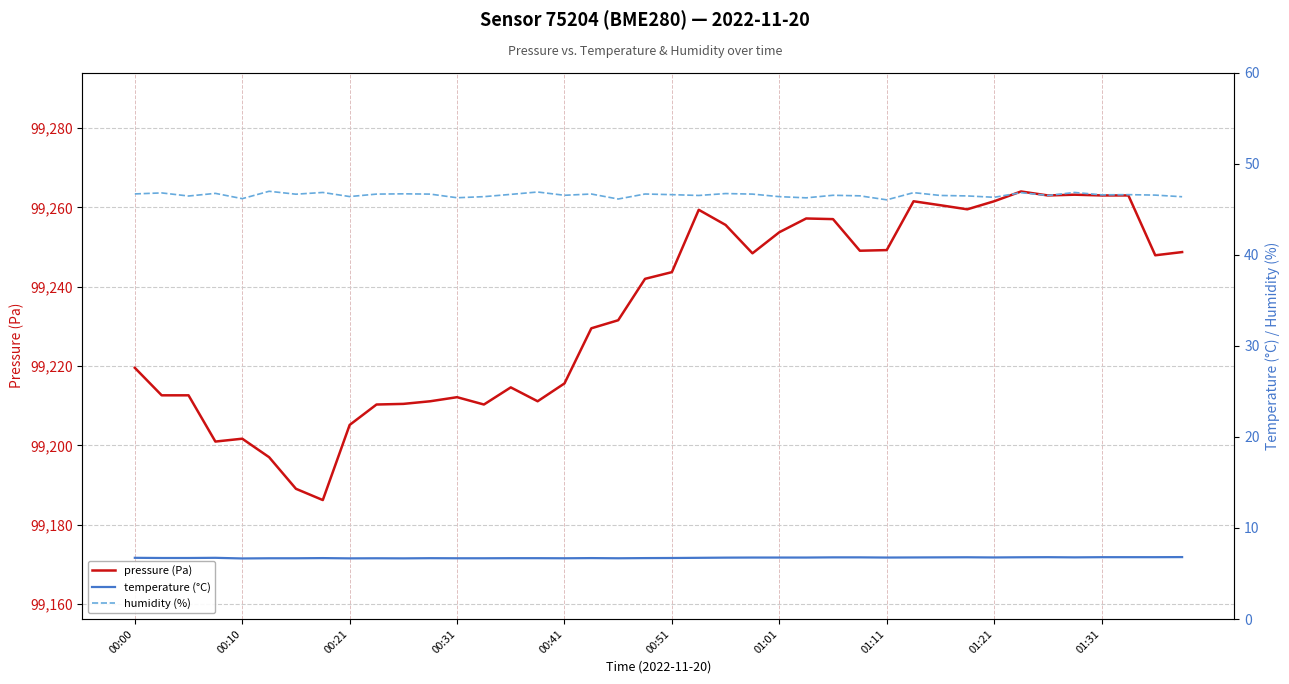

How many lines are shown in the chart?

3